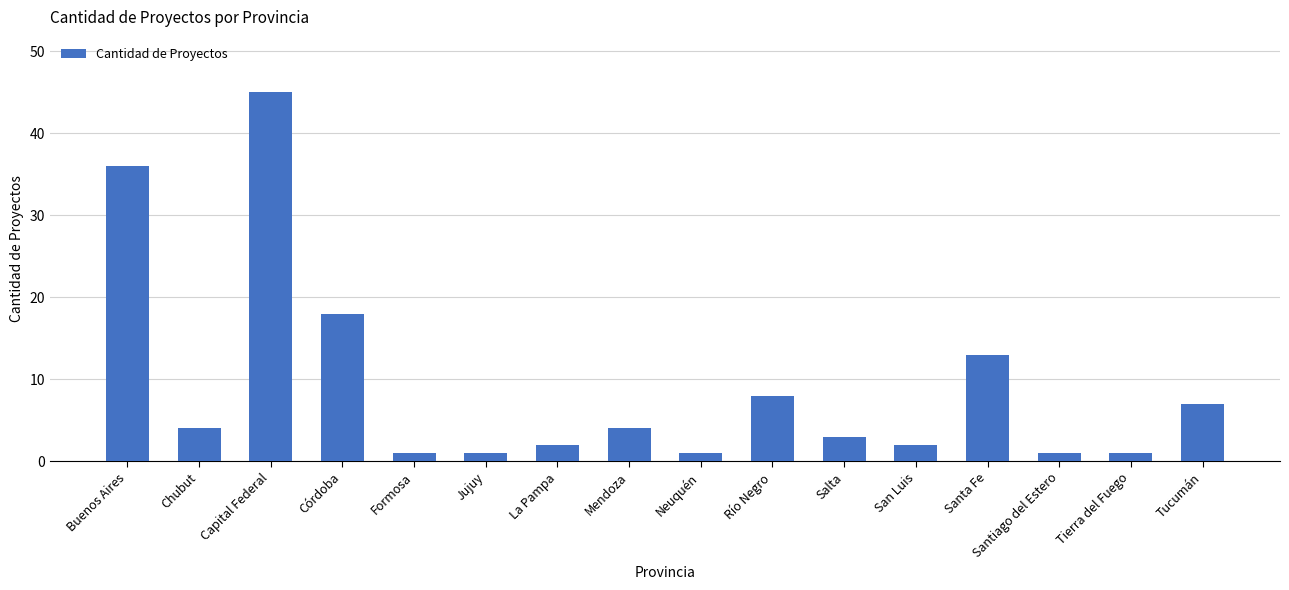

The value at Córdoba is 18. True or false?

True